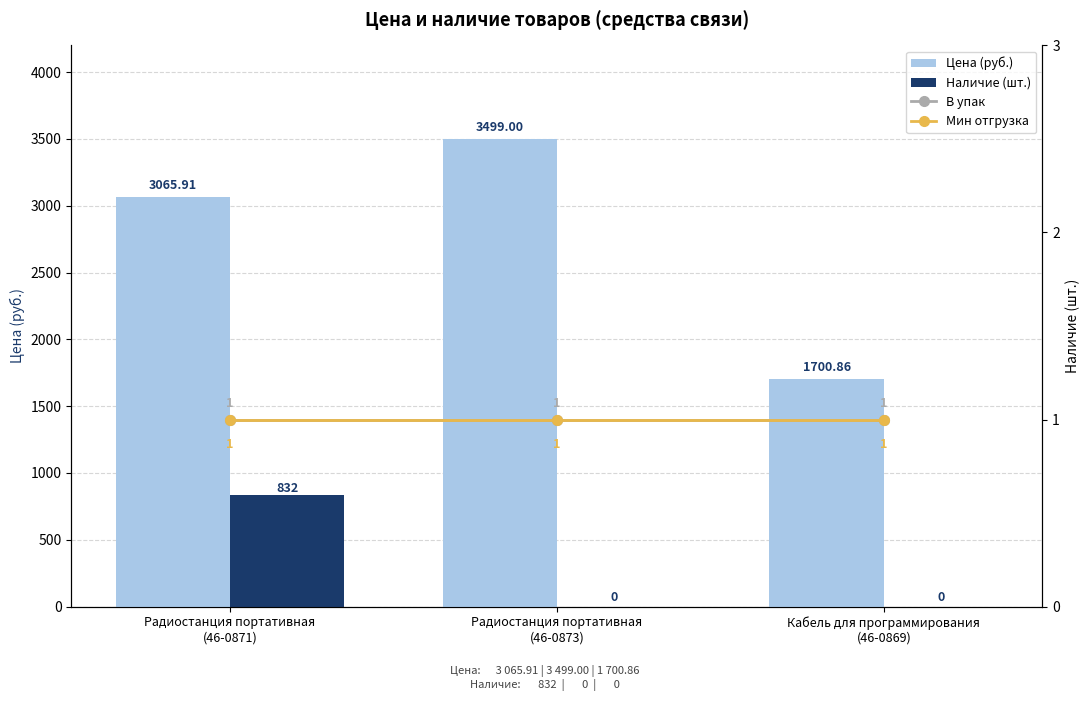

Which category has the highest value in the Мин отгрузка series?

Радиостанция портативная
(46-0871)